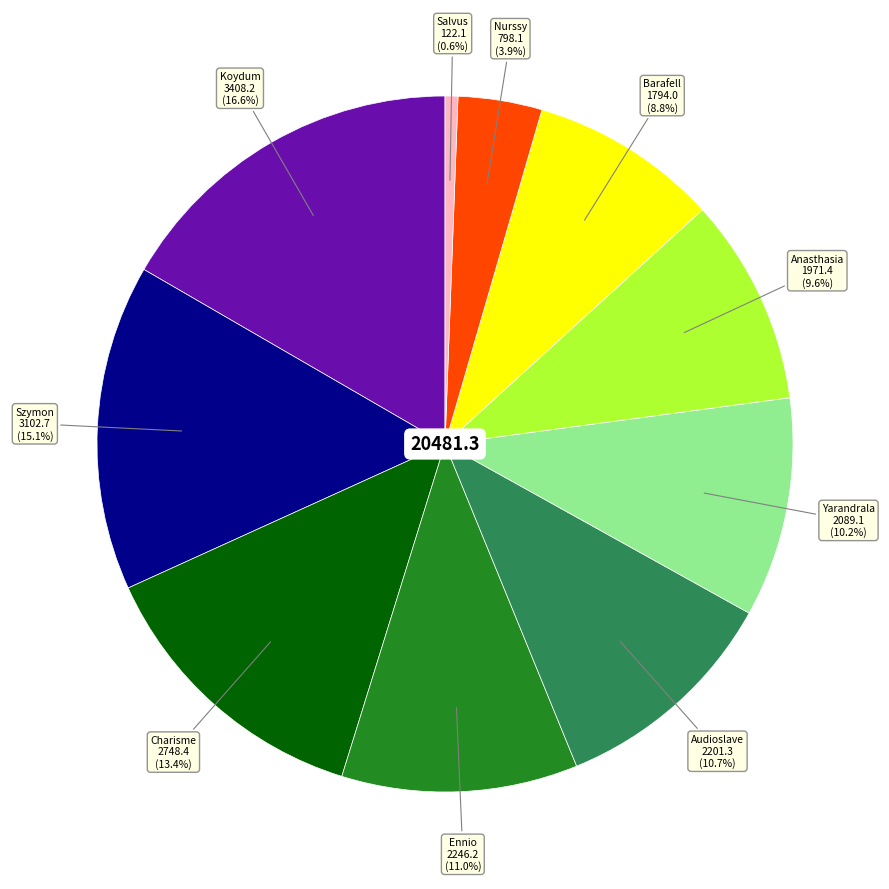

To the nearest percent, what portion does Koydum represent?

17%